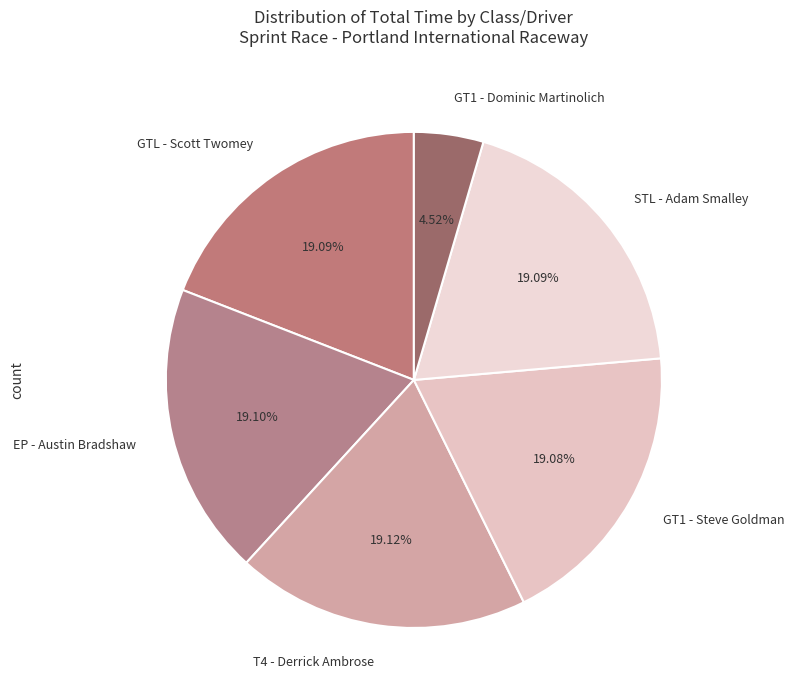

Count the number of slices in the pie.

6